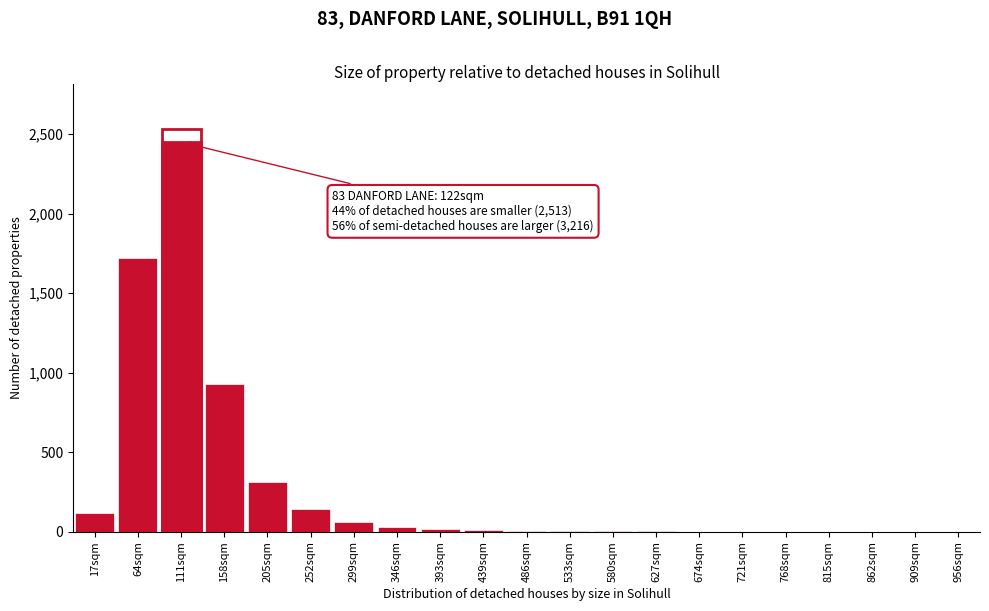

Is it true that the value at 205sqm is 310?

True